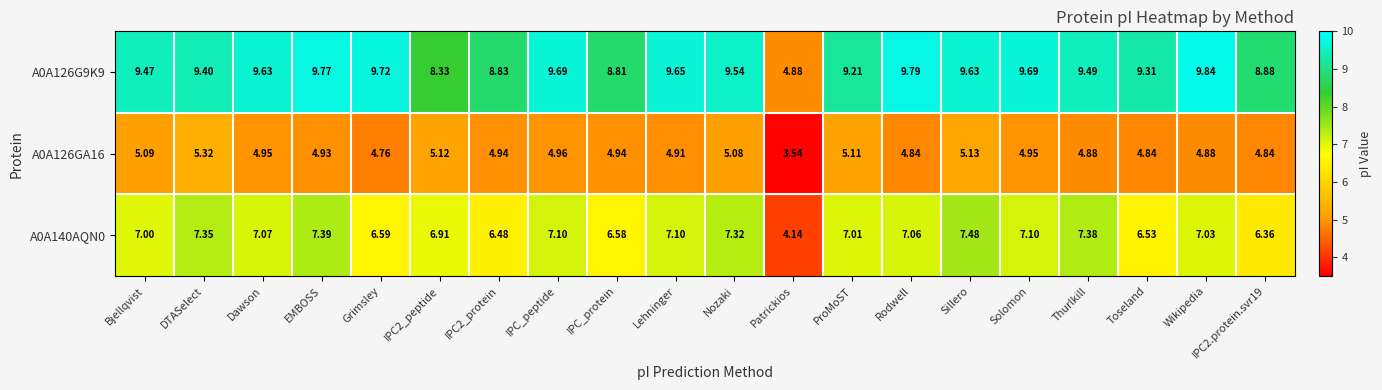

Is the value of A0A126GA16 at IPC2_peptide greater than the value of A0A126G9K9 at IPC_protein?

No